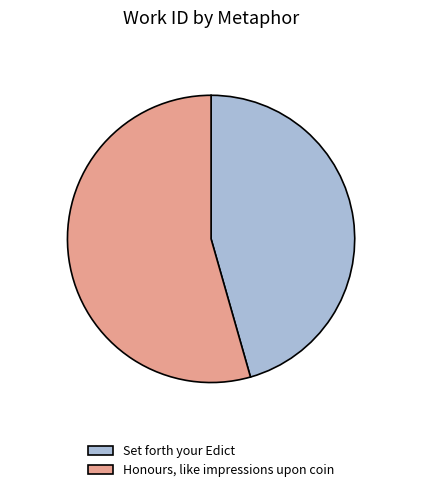

How many slices are in this pie chart?

2